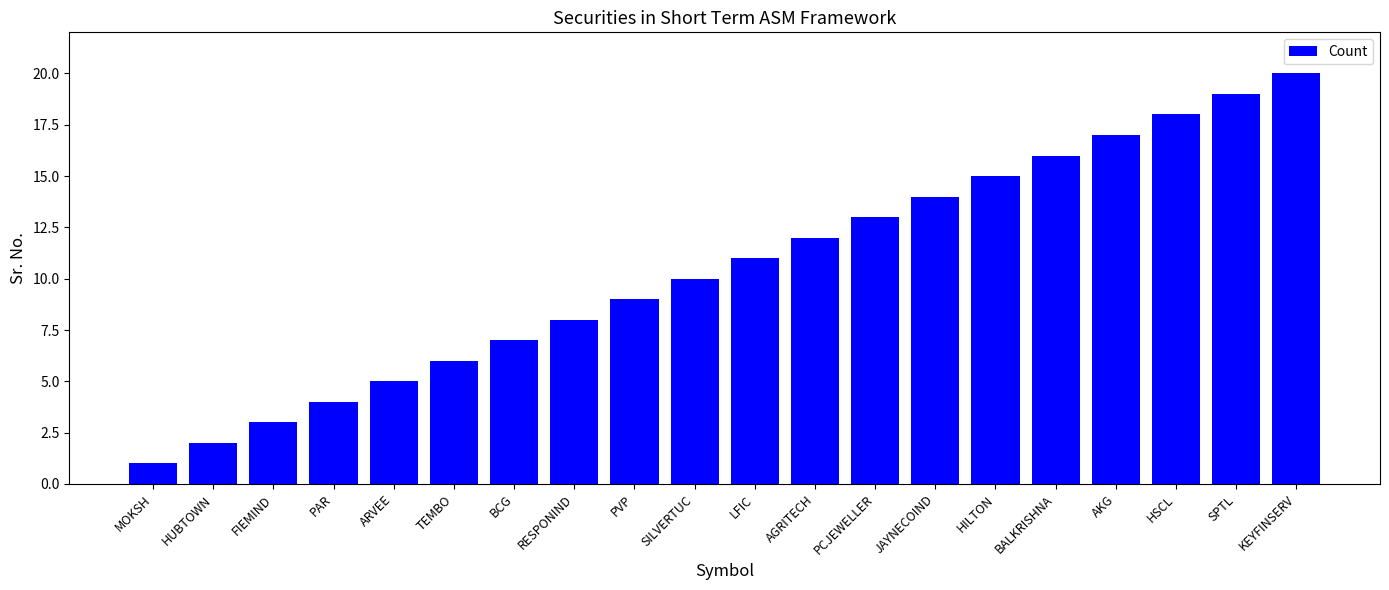

Reading left to right, transcribe all the data shown in this chart.

1	2	3	4	5	6	7	8	9	10	11	12	13	14	15	16	17	18	19	20